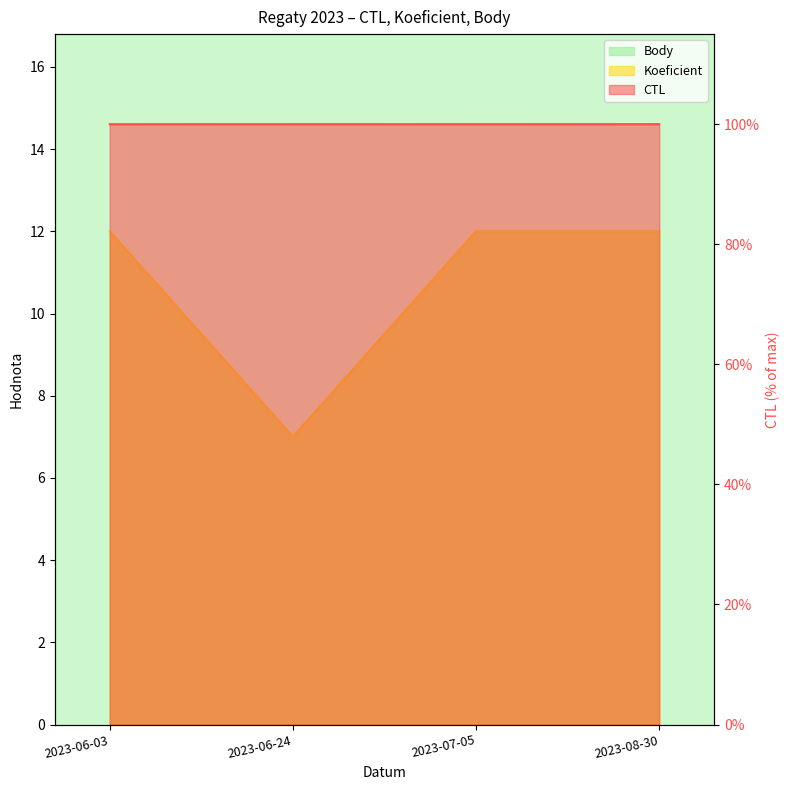

What is the sum of the Koeficient values at 2023-07-05 and 2023-06-03?

24.0